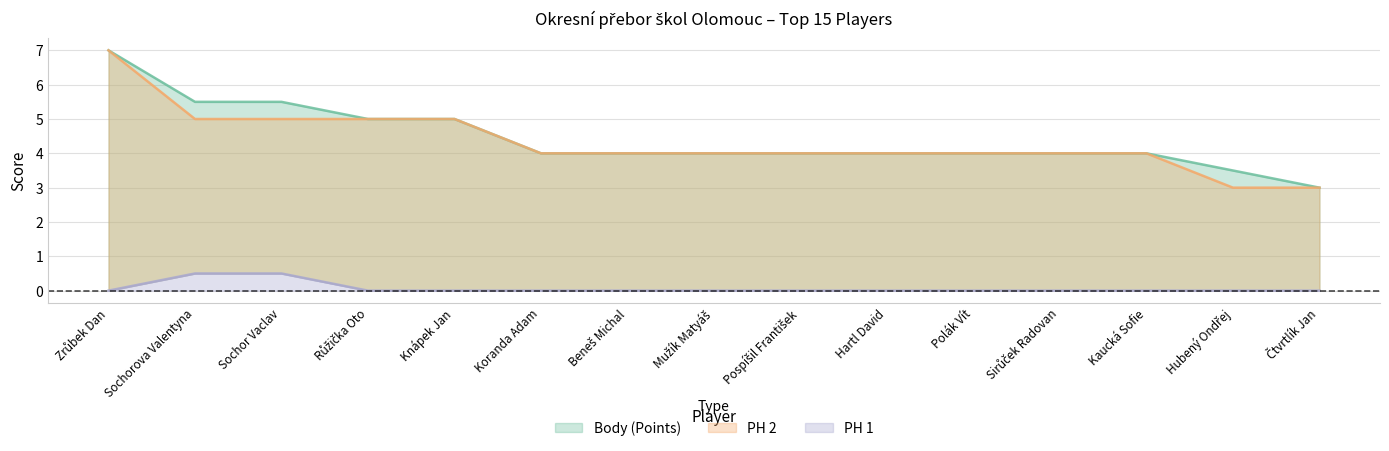

What is the approximate value of PH 2 at Růžička Oto?

5.0